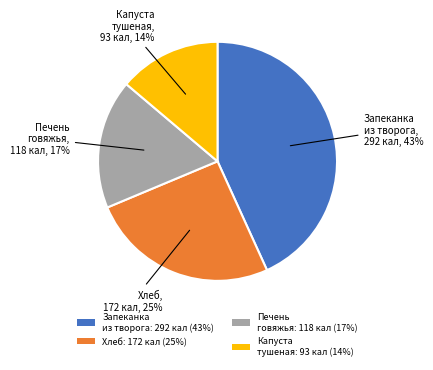

To the nearest percent, what percentage of the pie is Капуста тушеная: 93 кал (14%)?

14%